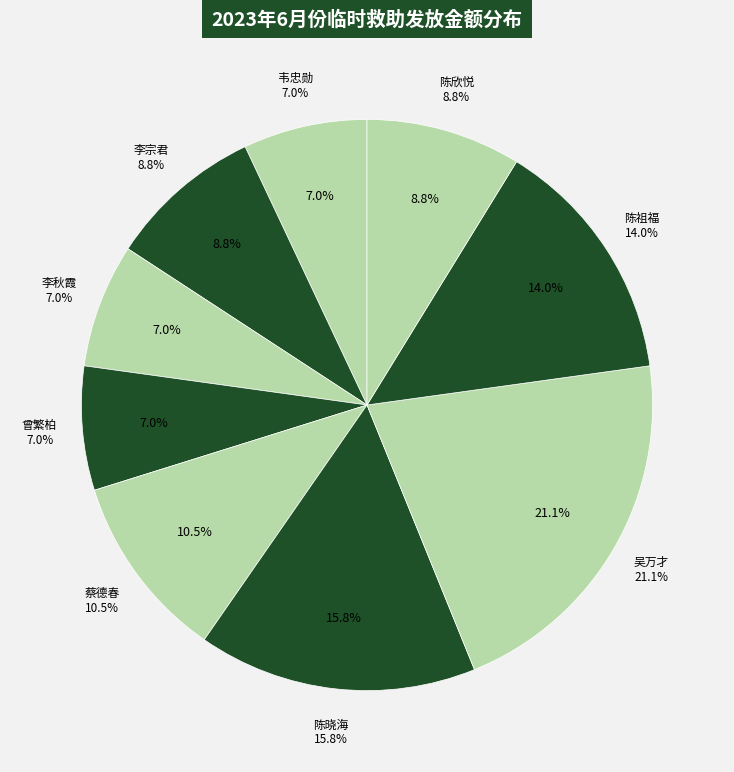

Is it true that 吴万才 is 32% of the pie?

False